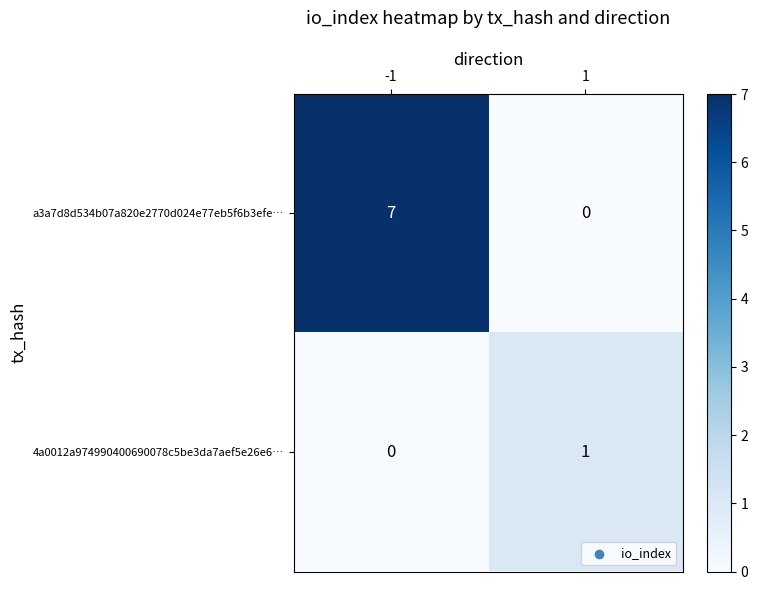

True or false: 4a0012a974990400690078c5be3da7aef5e26e6… has a value of 0 at 1.

False